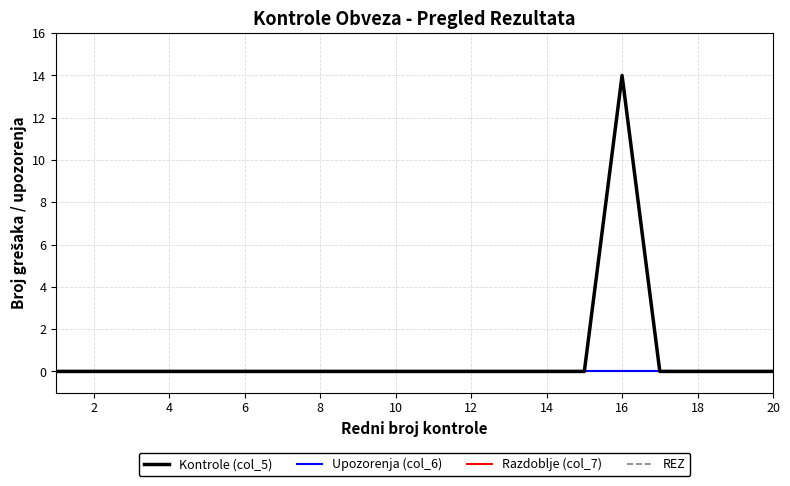

Is this an area chart (filled region under the line)?

No